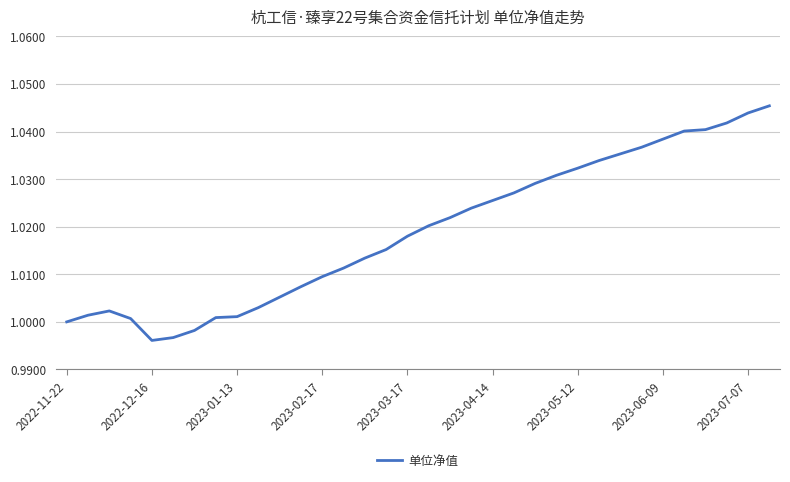

Is it true that the value at 2023-01-13 is 0.3?

False